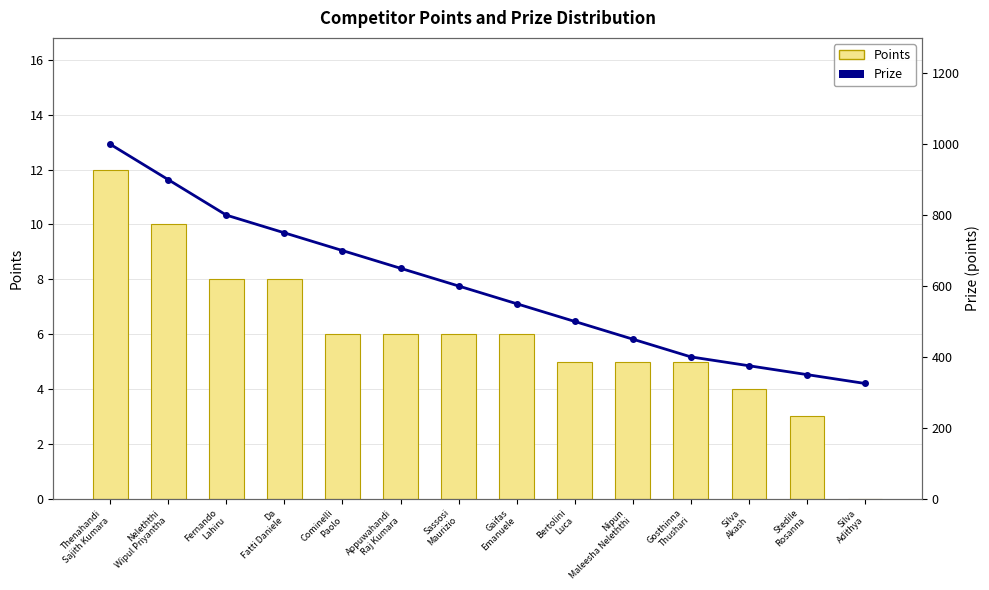

What is the label of the 4th bar from the left?

Da
Fatti Daniele